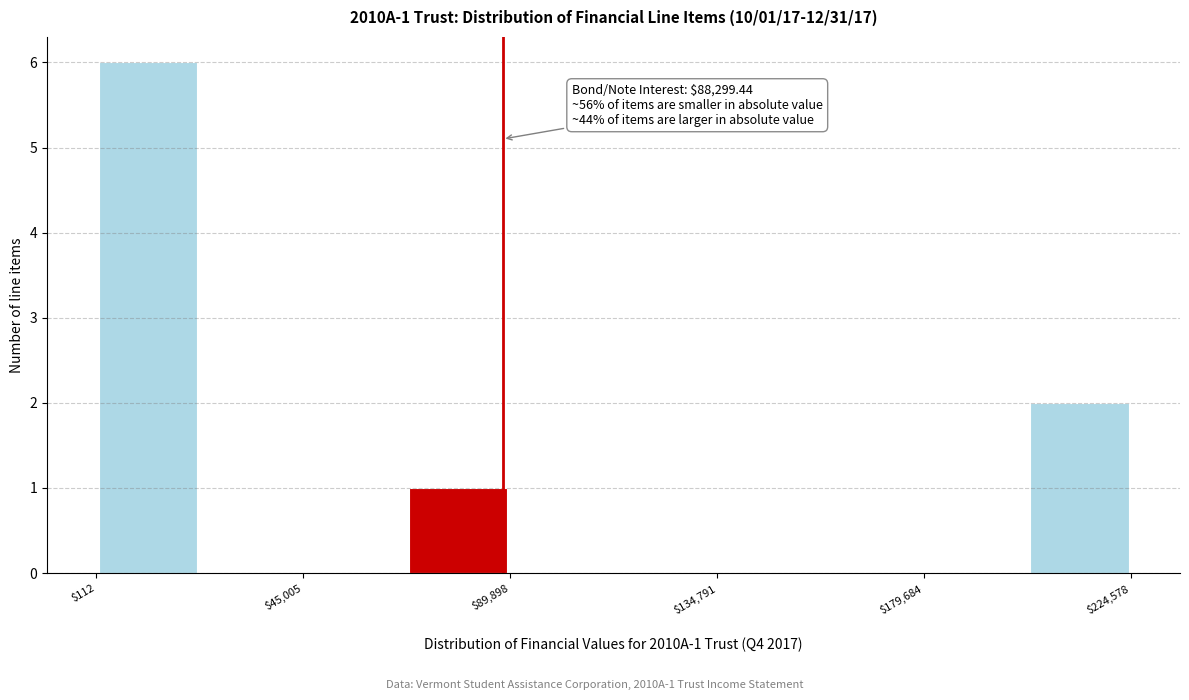

Over which range of the x-axis is the bar tallest?

0 to 25000